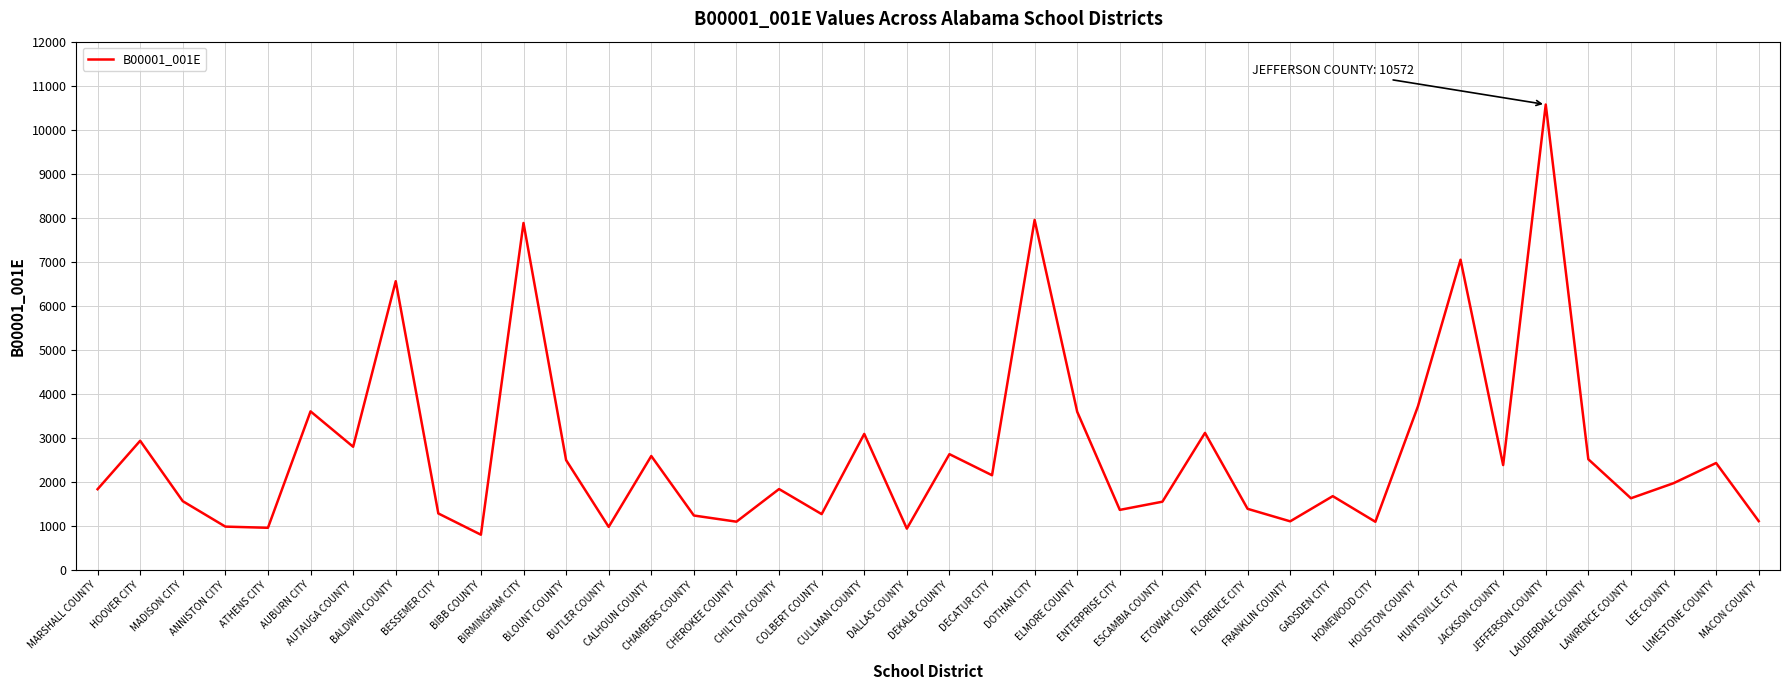

What is the smallest value displayed?

799